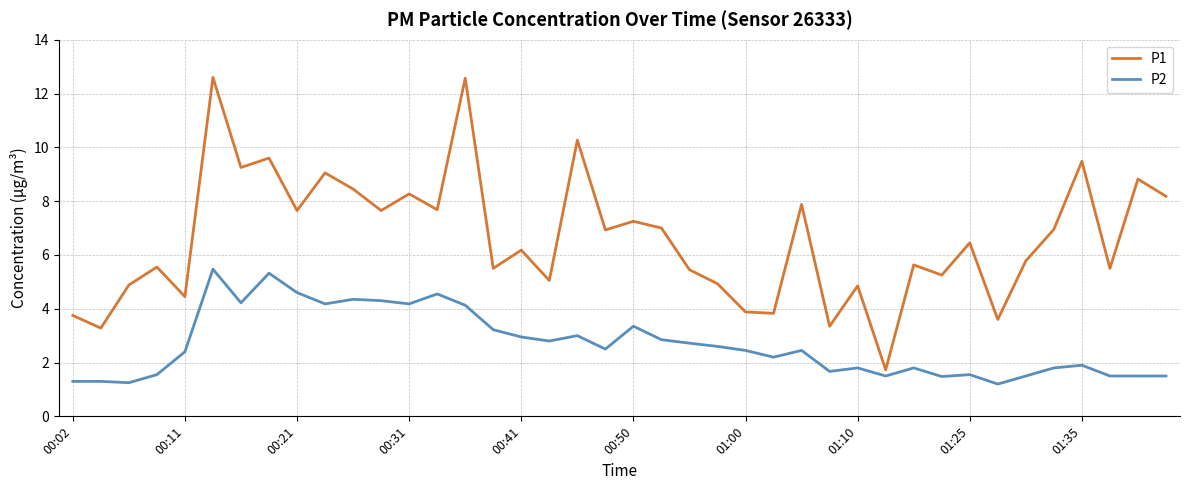

True or false: P1 and P2 intersect in this chart.

False